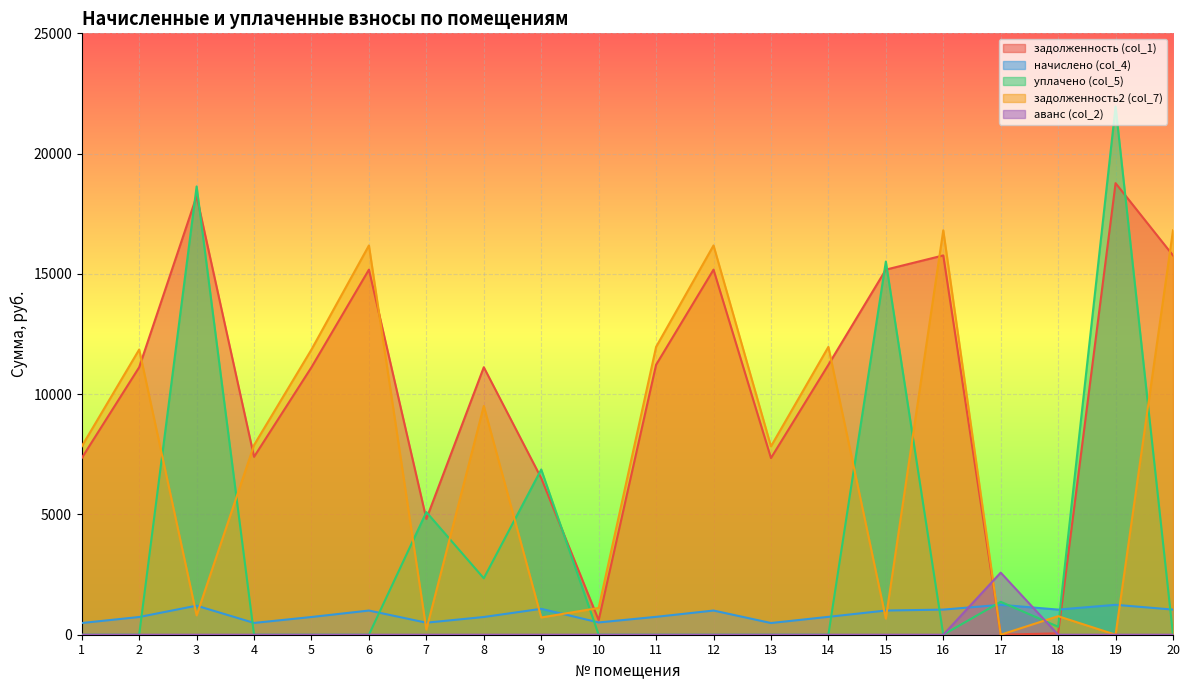

True or false: аванс (col_2) and задолженность2 (col_7) cross at least once.

True